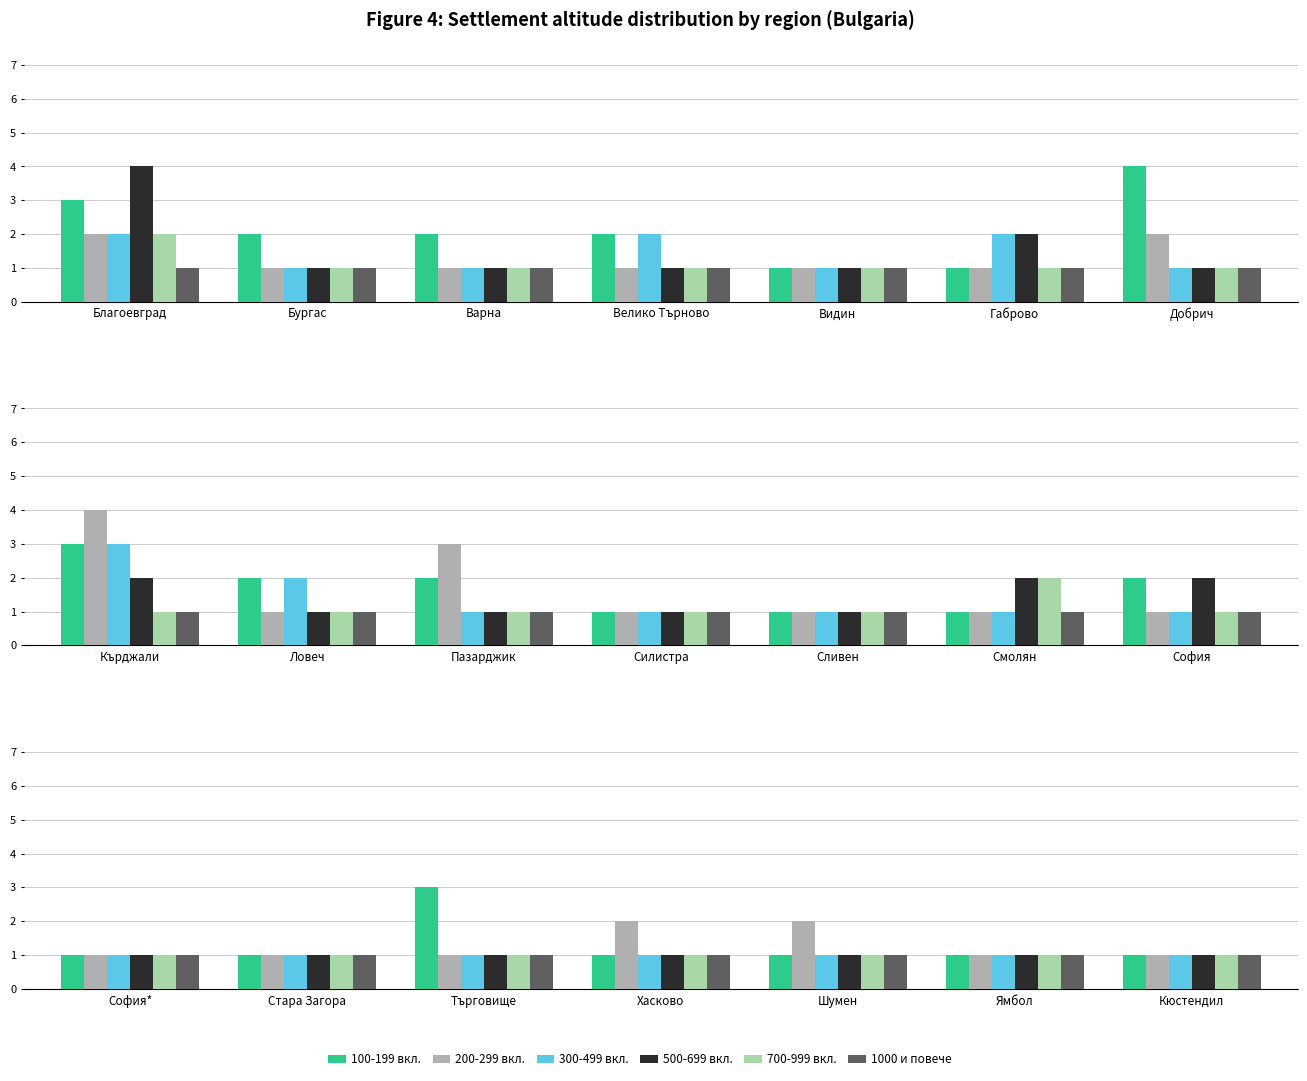

What is the label of the 3rd bar from the right?

Шумен